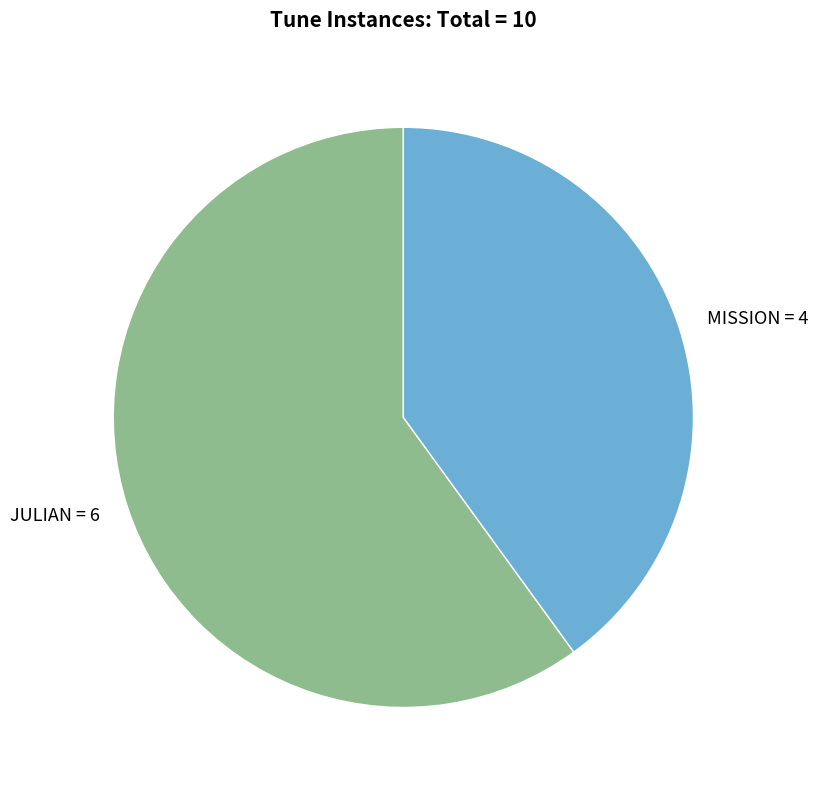

Does MISSION account for over 50% of the chart?

No